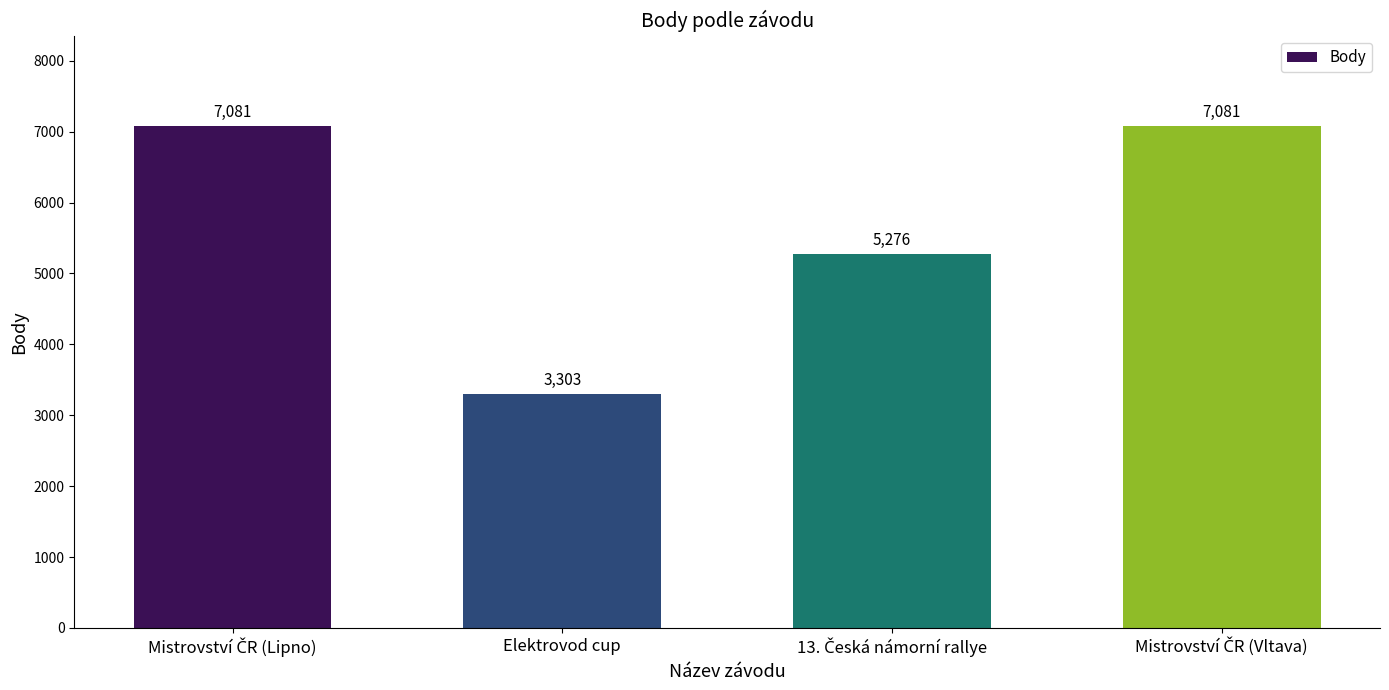

True or false: the data shows 3303 at Elektrovod cup.

True